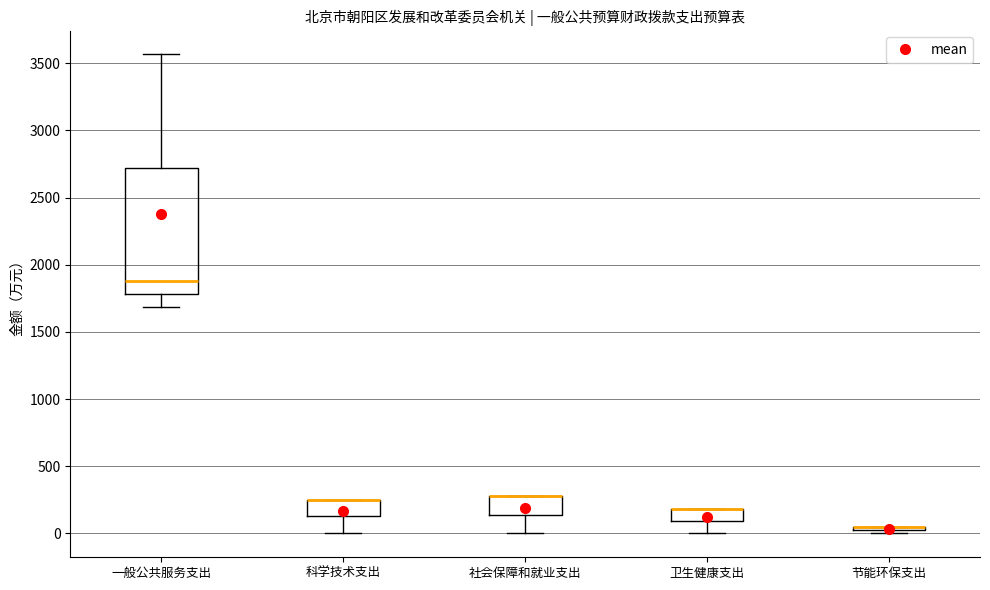

Which box is the tallest, from its lower edge to its upper edge?

一般公共服务支出